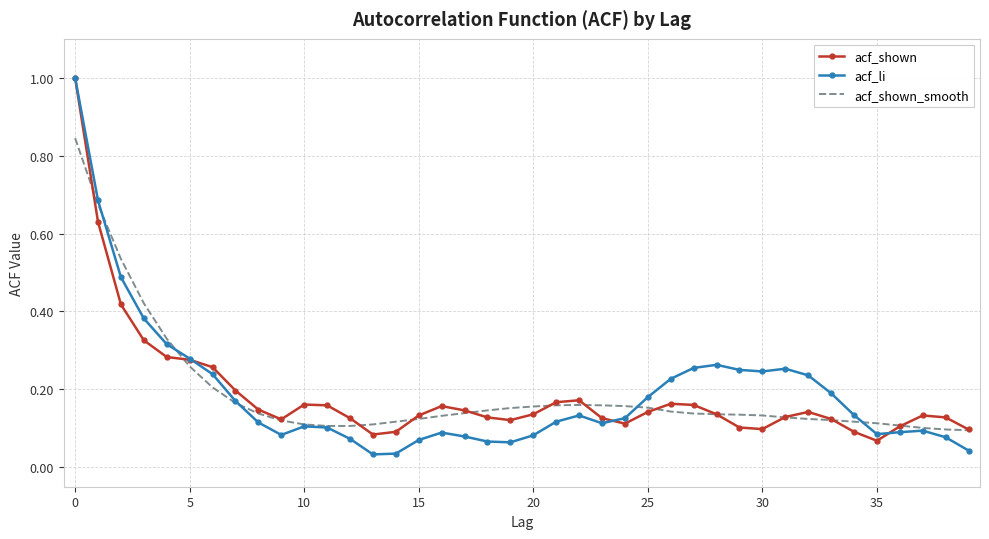

What is the greatest value displayed?

1.0